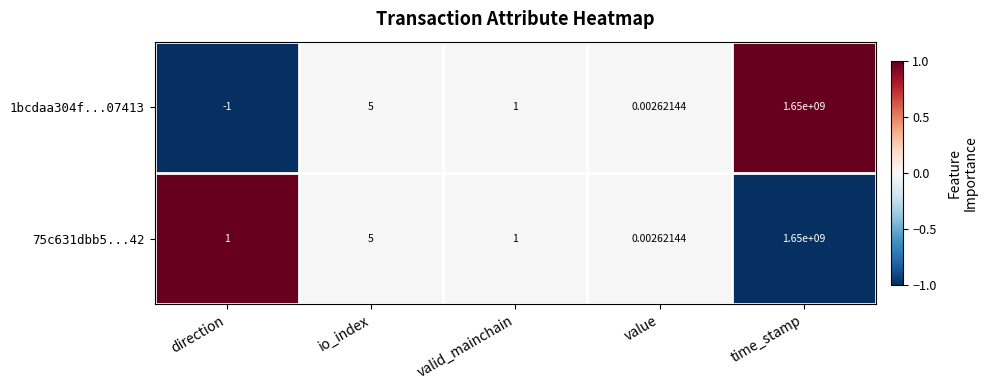

Count the number of data series in this chart.

2